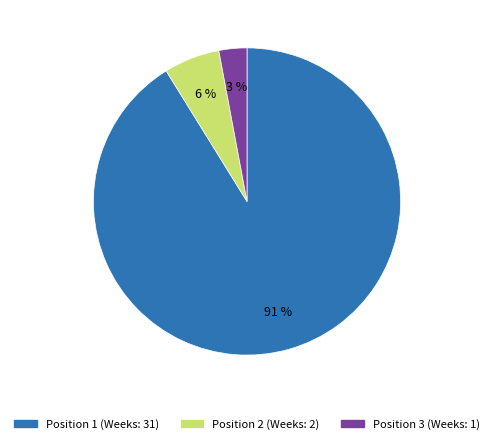

To the nearest percent, what is the difference between the largest and smallest slice percentages?

88%